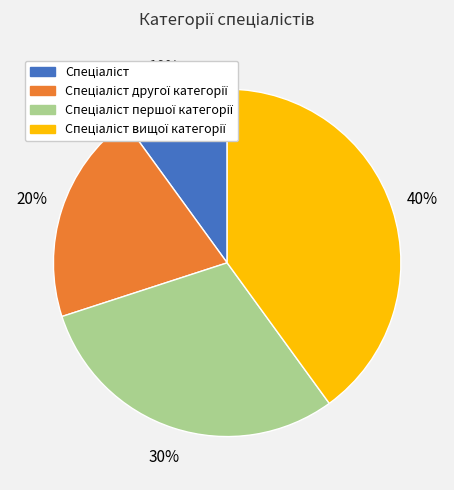

To the nearest percent, what is the average slice percentage?

25%